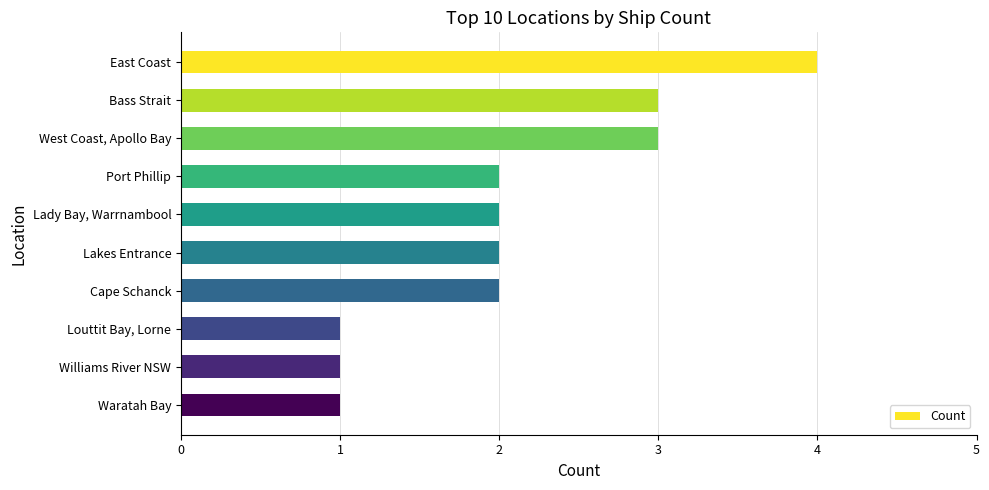

How many categories are shown in the chart?

10